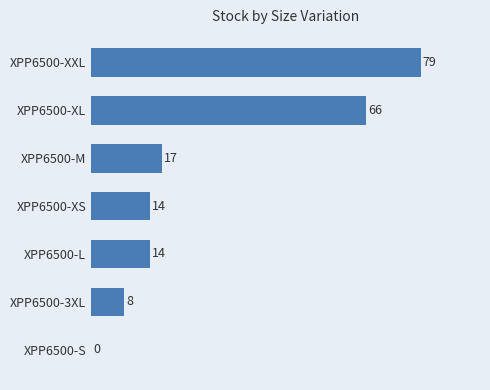

What is the maximum value shown in the chart?

79